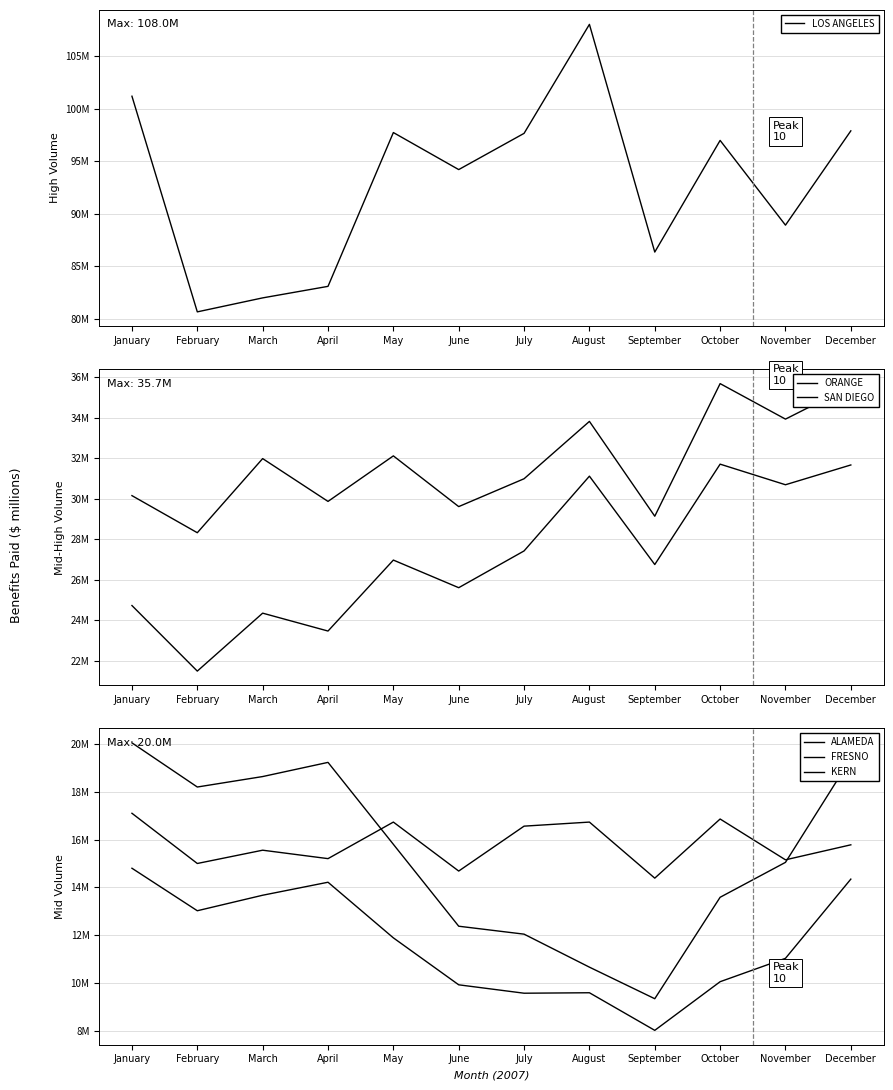

What are all the series names shown in the legend?

LOS ANGELES, ORANGE, SAN DIEGO, ALAMEDA, FRESNO, KERN